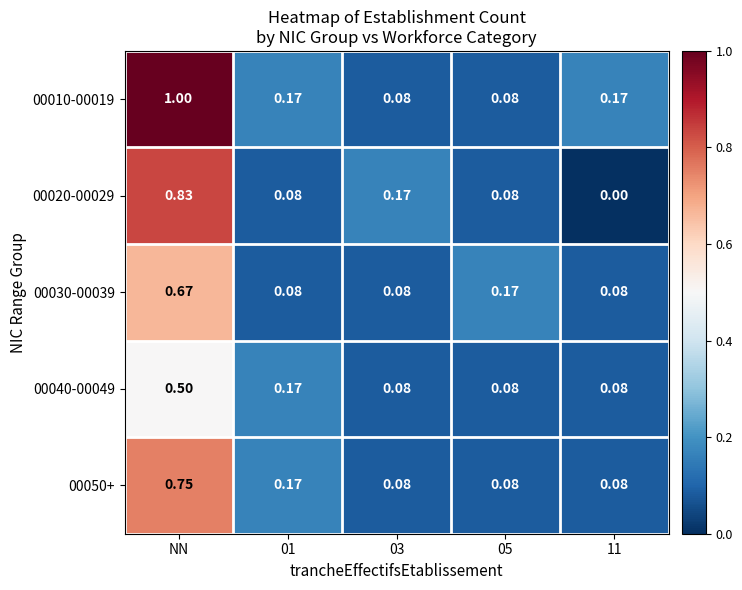

How many distinct data groups are displayed?

5